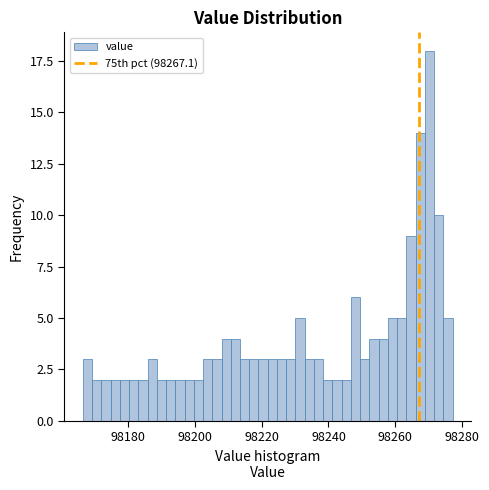

Around what value on the x-axis is the tallest bar? Give the approximate position of its centre, as read against the axis.

98270